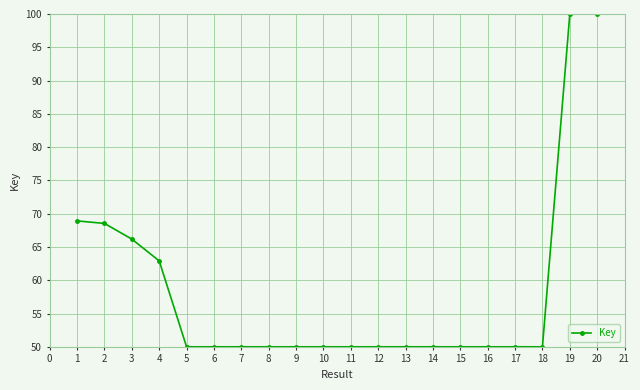

What is the smallest value displayed?

50.0